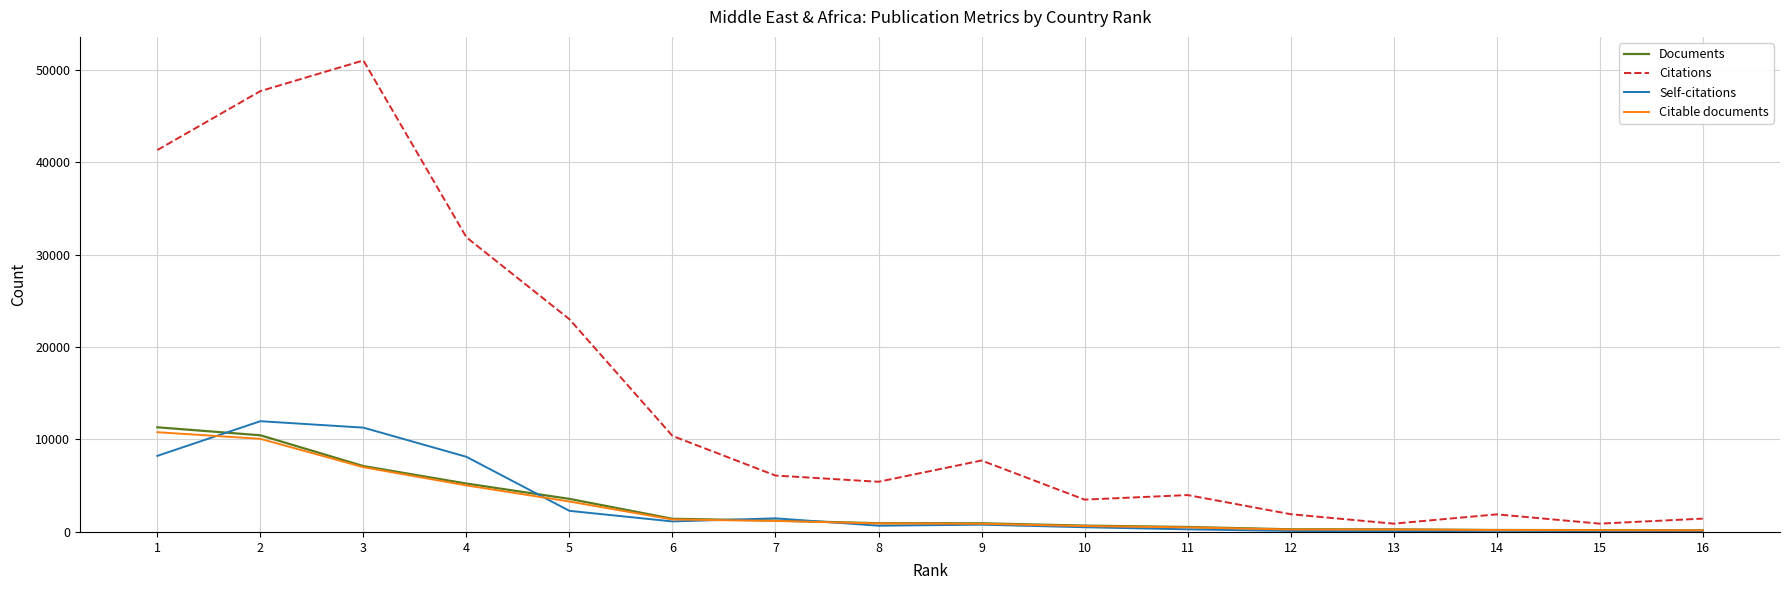

Which category has the highest value in the Self-citations series?

2